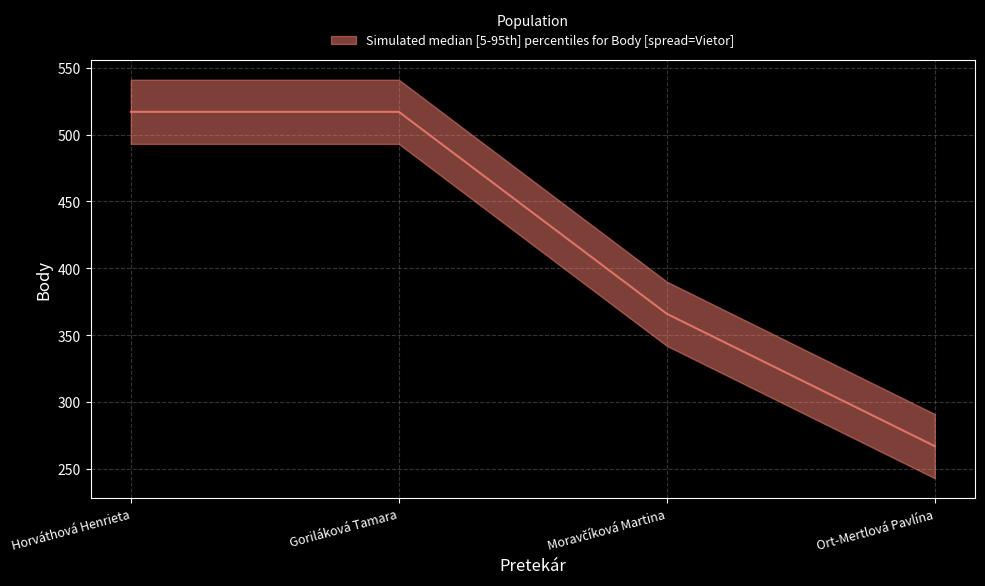

What is the difference between the values at Goriláková Tamara and Ort-Mertlová Pavlína?

250